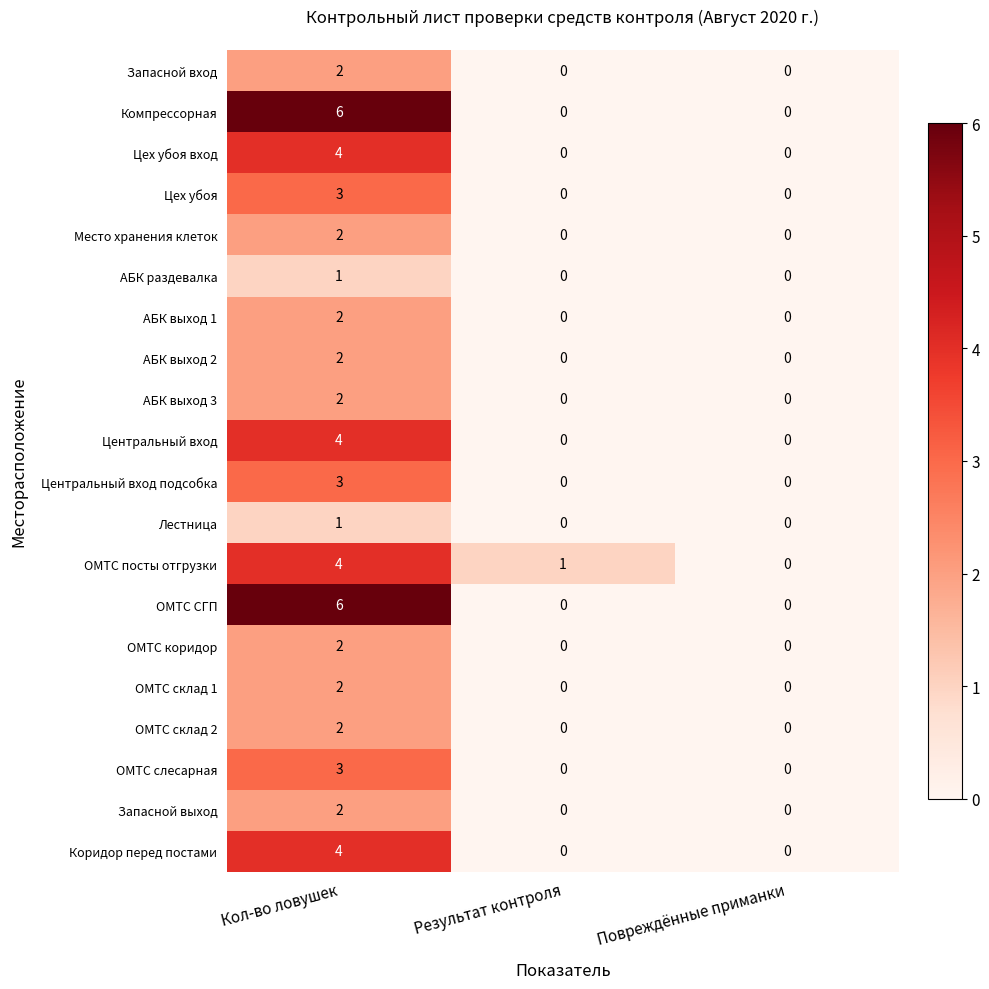

Is it true that АБК выход 2 equals 1 at Результат контроля?

False